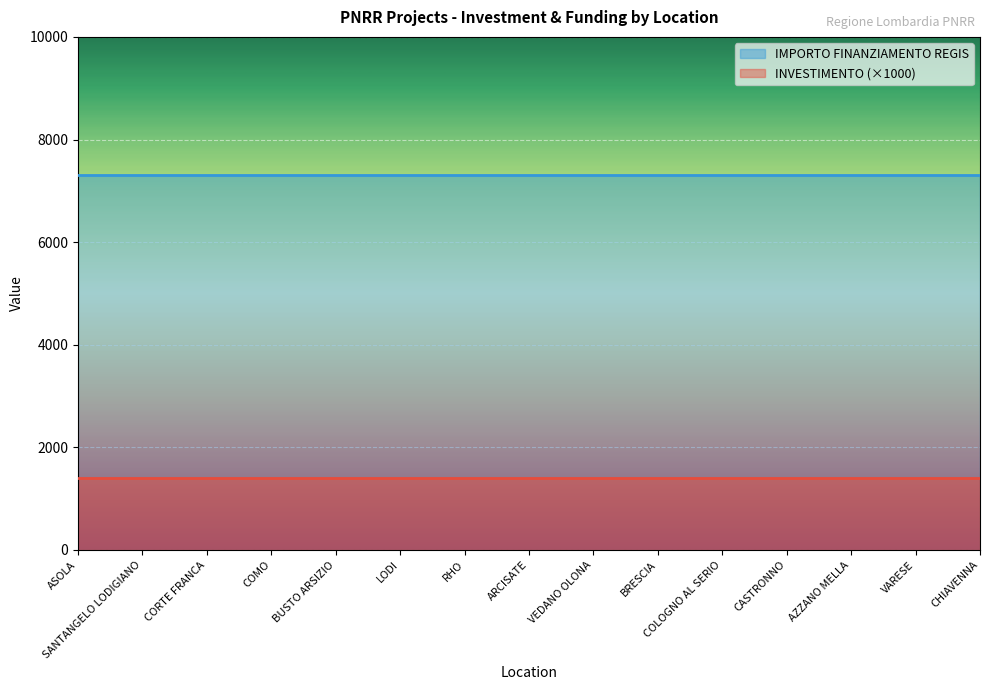

How many series are shown in this chart?

2